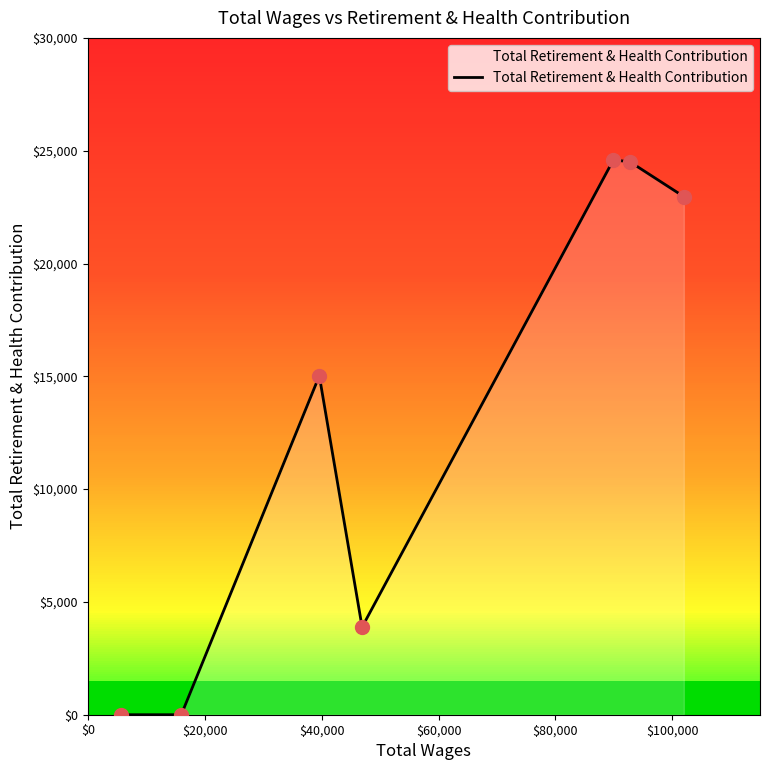

What is the maximum value shown in the chart?

24583